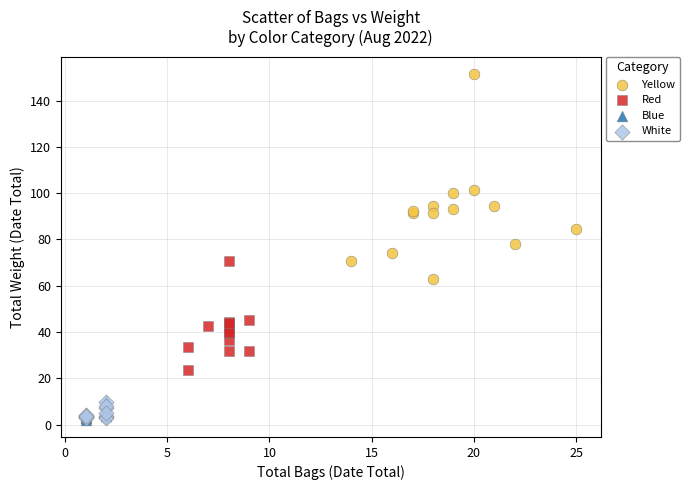

Which series reaches the maximum Y coordinate?

Yellow